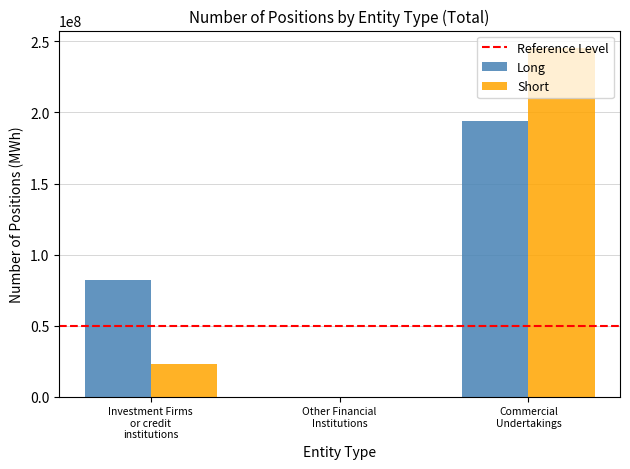

What is the greatest value displayed?

245432560